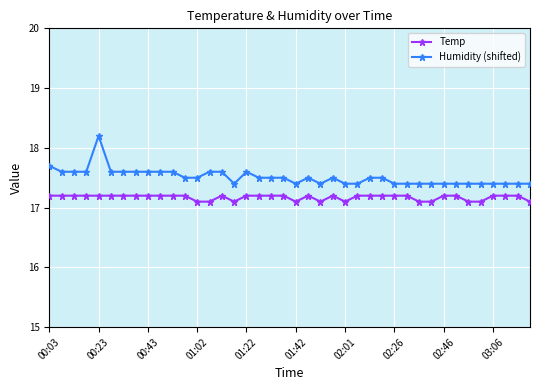

True or false: Humidity (shifted) has more than 1 interior local peaks.

True